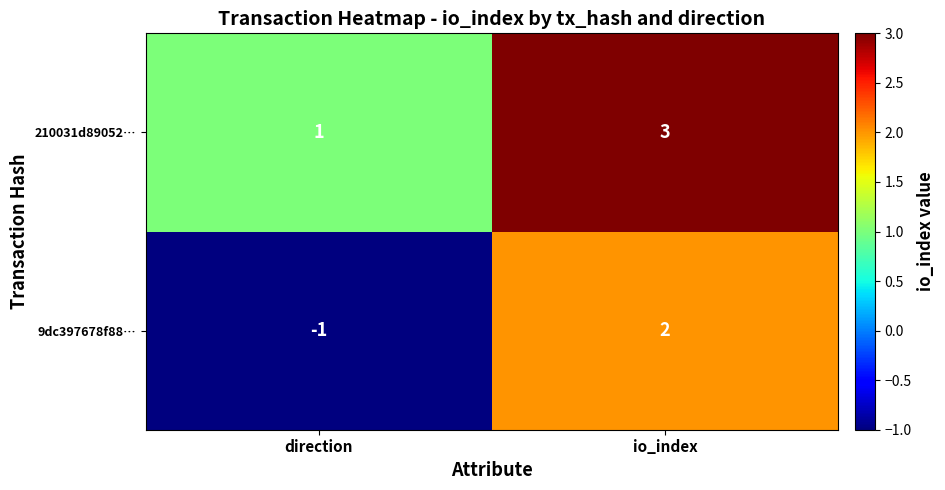

Where is 210031d89052… nearest to the value 2?

direction